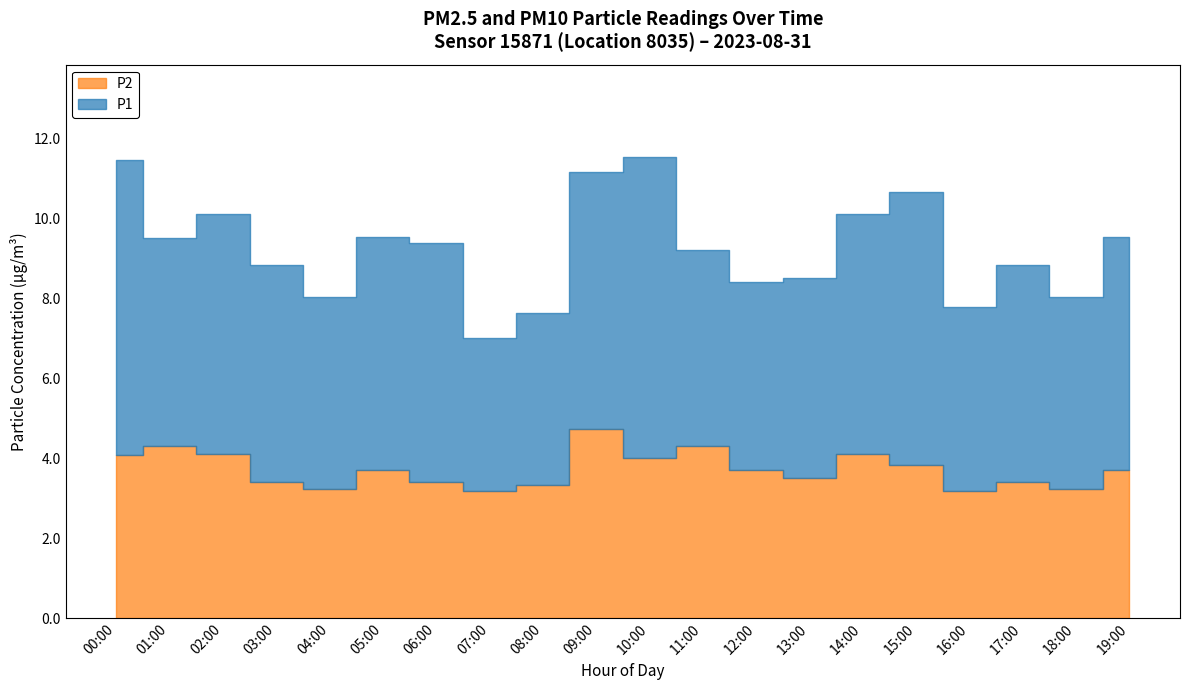

Reading right to left, list all the values displayed in this chart.

P1: 19:00=5.8	18:00=4.8	17:00=5.4	16:00=4.6	15:00=6.8	14:00=6.0	13:00=5.0	12:00=4.7	11:00=4.9	10:00=7.5	09:00=6.4	08:00=4.3	07:00=3.8	06:00=6.0	05:00=5.8	04:00=4.8	03:00=5.4	02:00=6.0	01:00=5.2	00:00=7.4
P2: 19:00=3.7	18:00=3.2	17:00=3.4	16:00=3.2	15:00=3.8	14:00=4.1	13:00=3.5	12:00=3.7	11:00=4.3	10:00=4.0	09:00=4.7	08:00=3.3	07:00=3.2	06:00=3.4	05:00=3.7	04:00=3.2	03:00=3.4	02:00=4.1	01:00=4.3	00:00=4.1